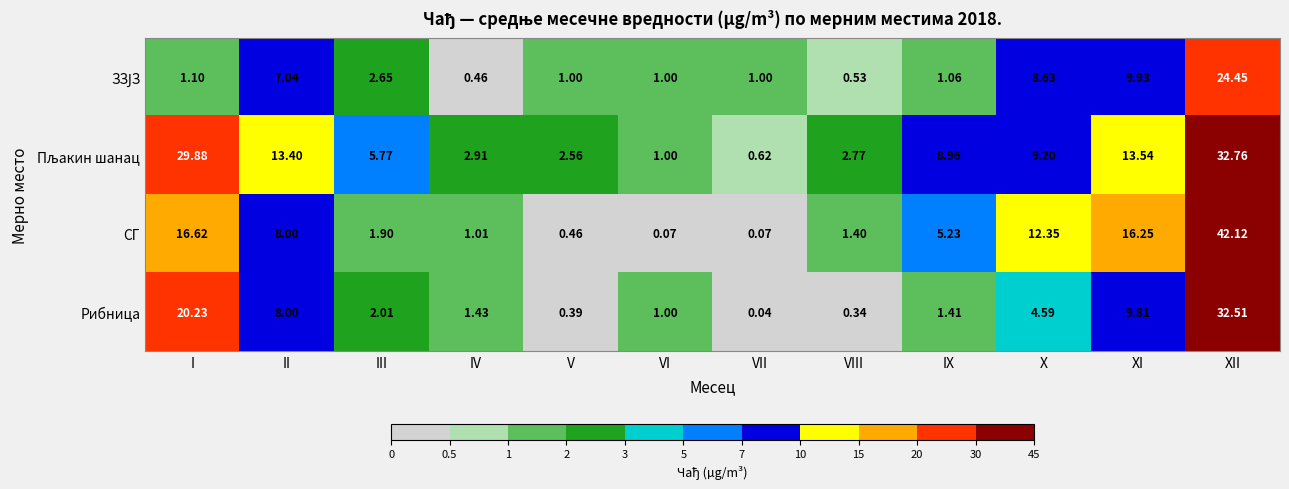

Where is СГ nearest to the value 21?

I